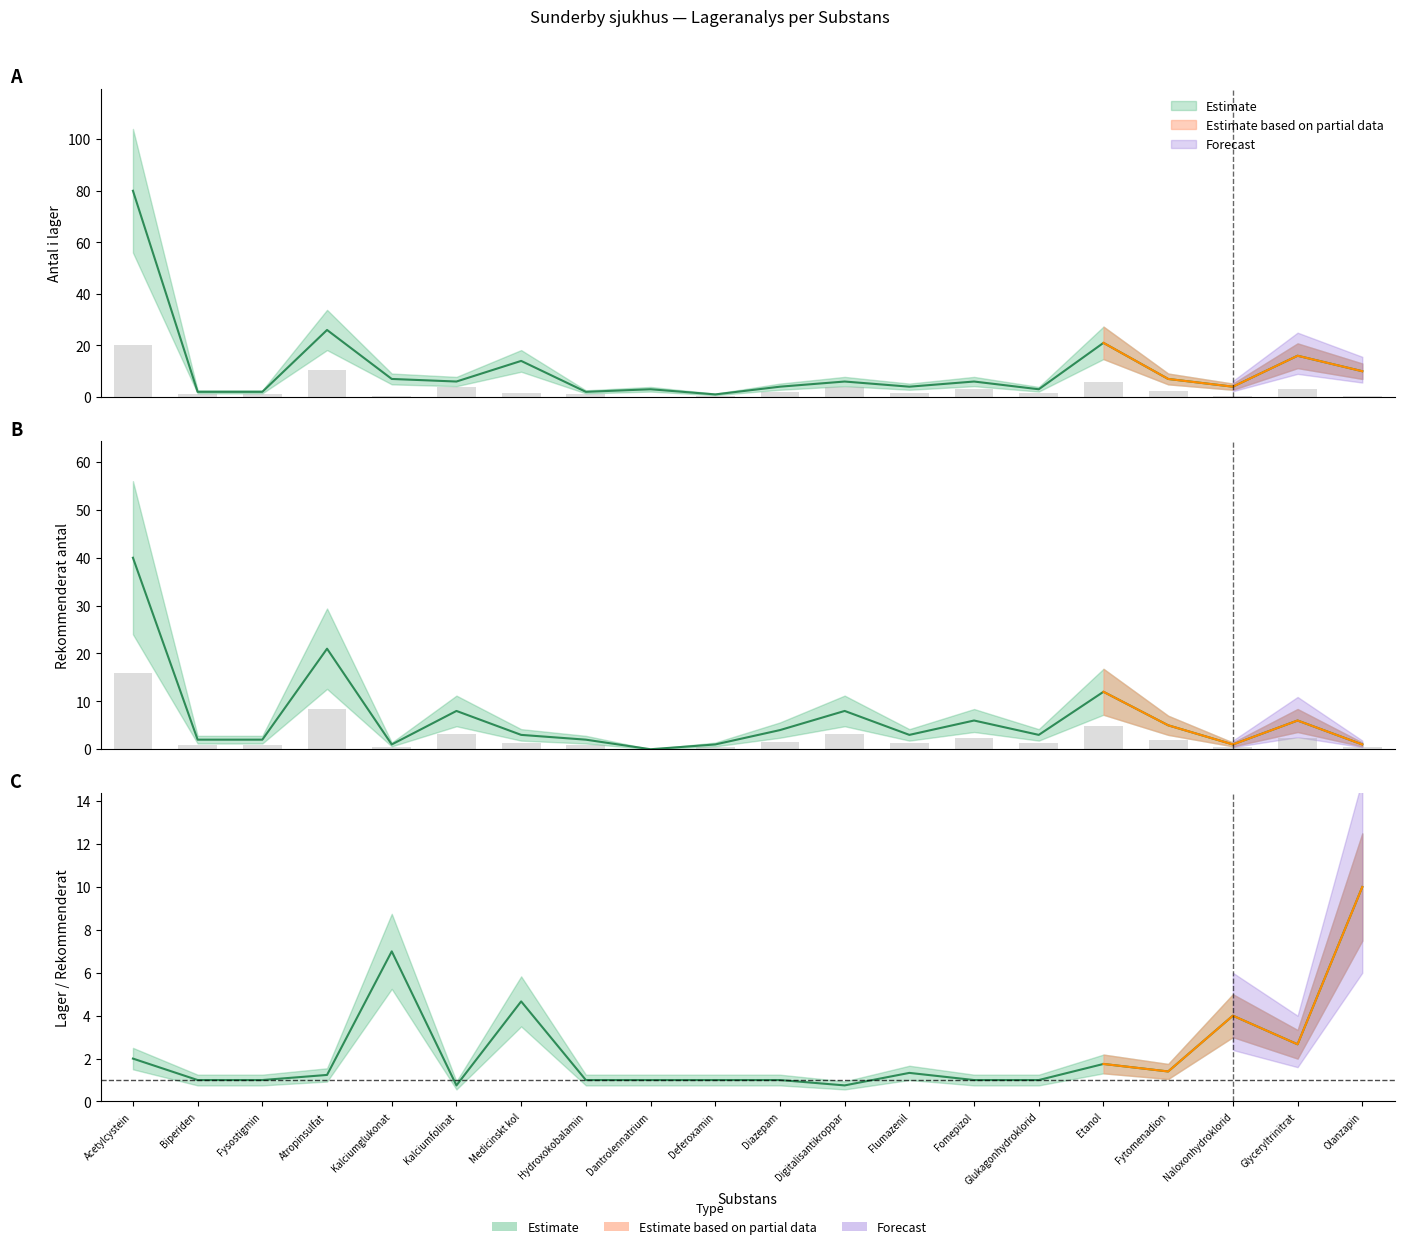

How many groups of bars are there?

20